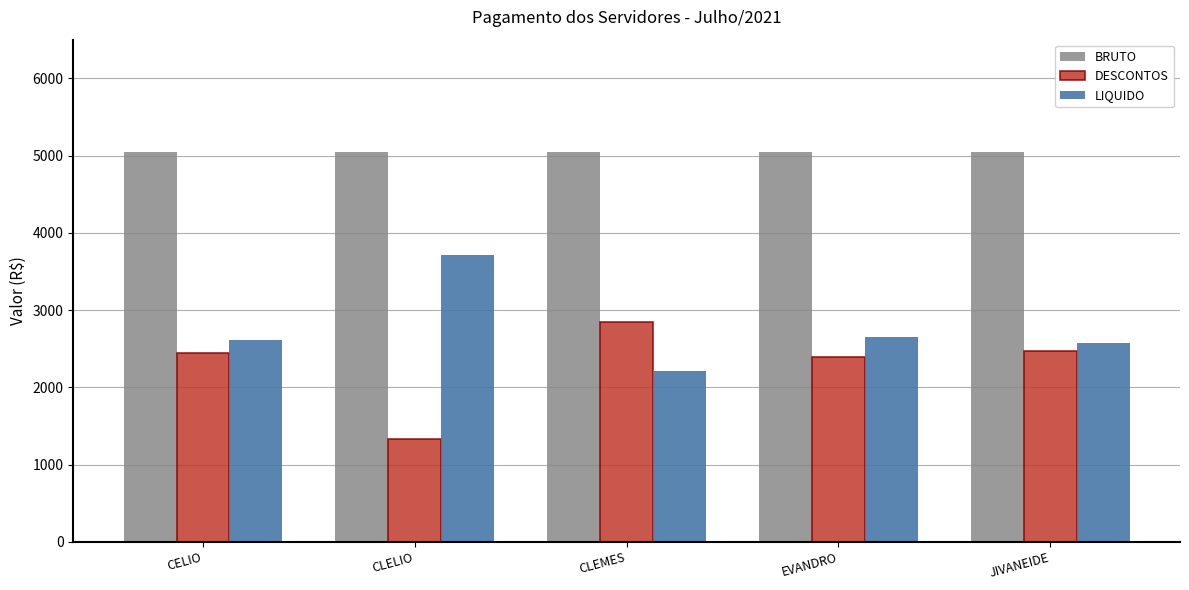

What is the highest value of the BRUTO series?

5050.0